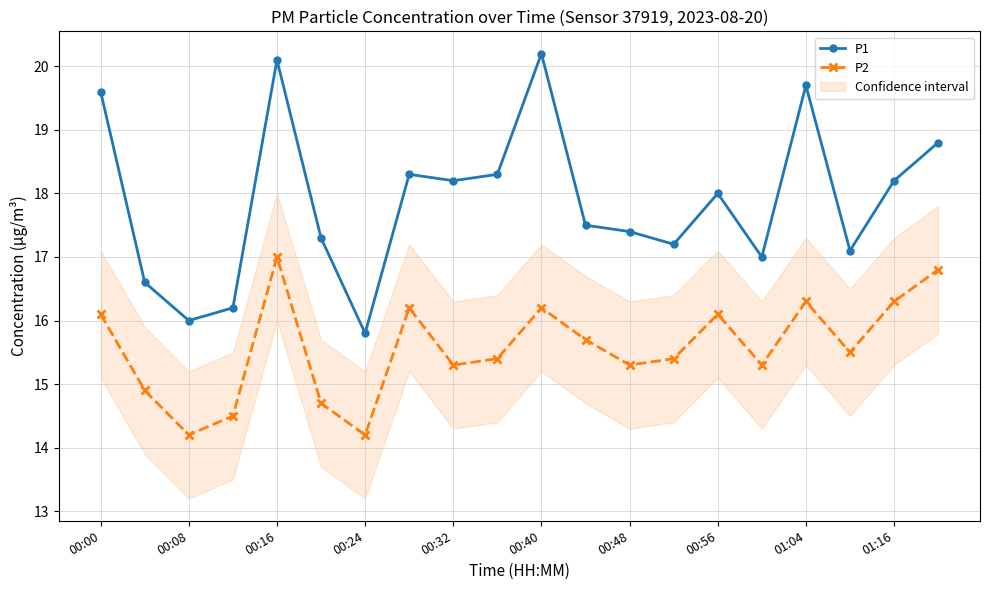

What is the minimum value for P2?

14.2